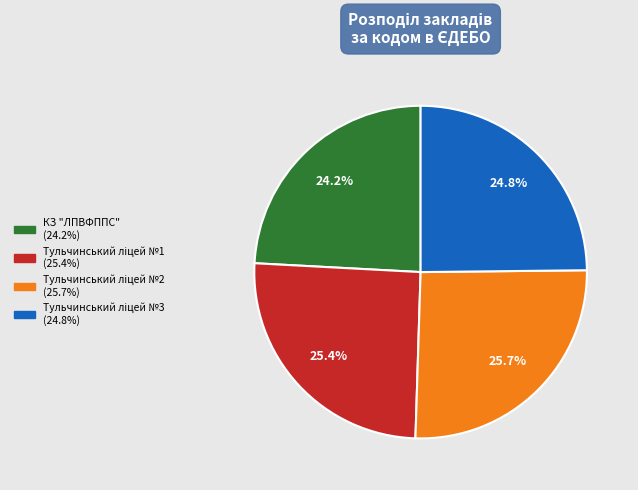

What is the smallest slice in the pie chart?

КЗ "ЛПВФППС"